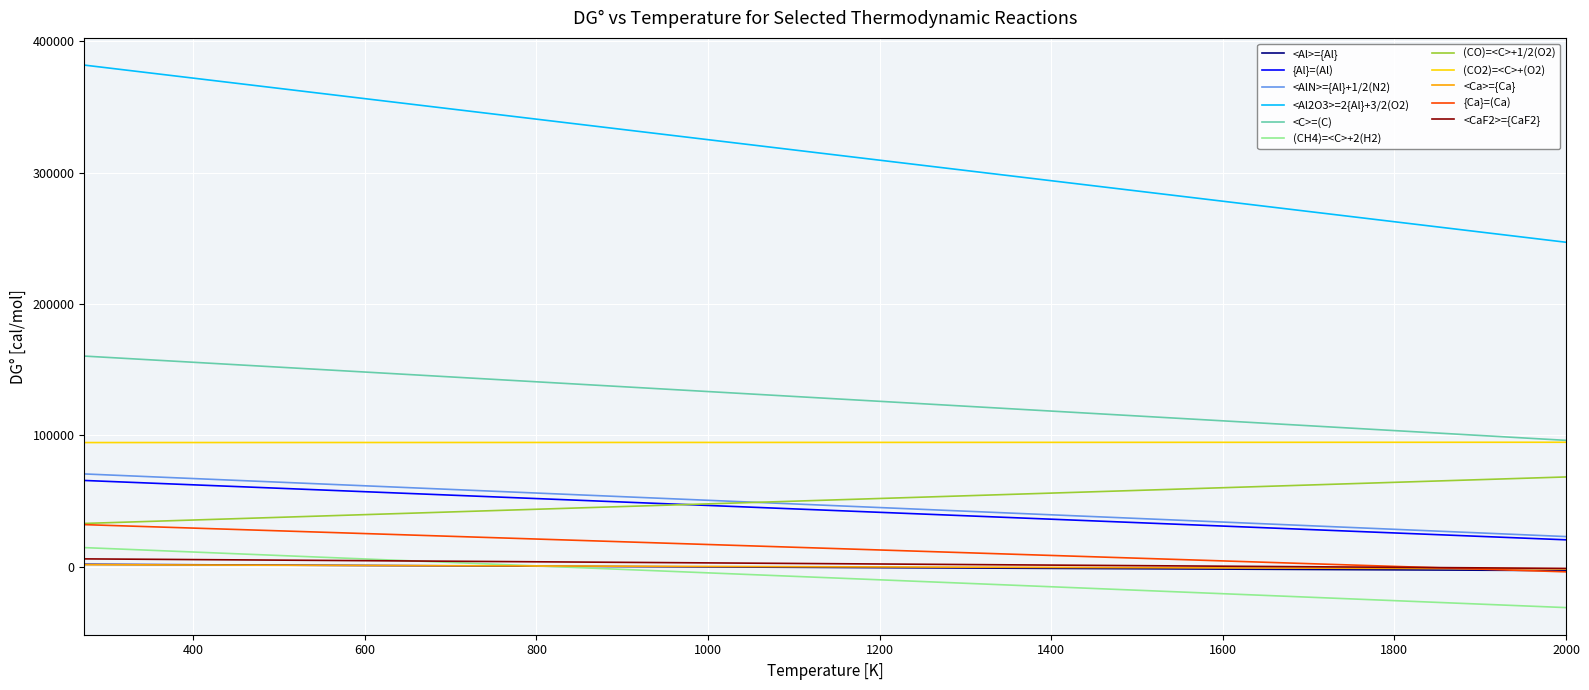

True or false: <Ca>={Ca} and <AlN>={Al}+1/2(N2) cross at least once.

False